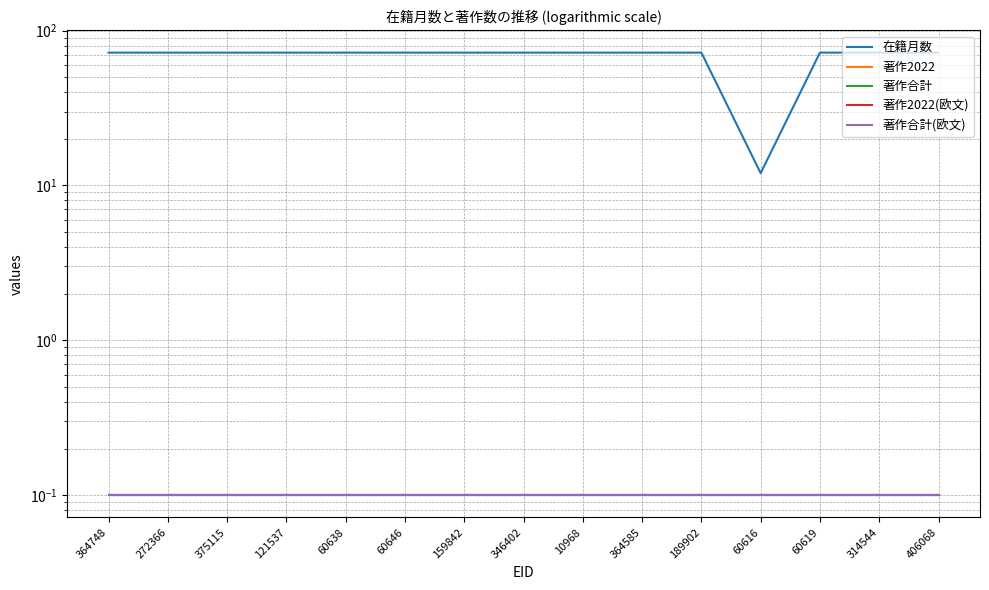

Which series has the largest total across all categories?

在籍月数